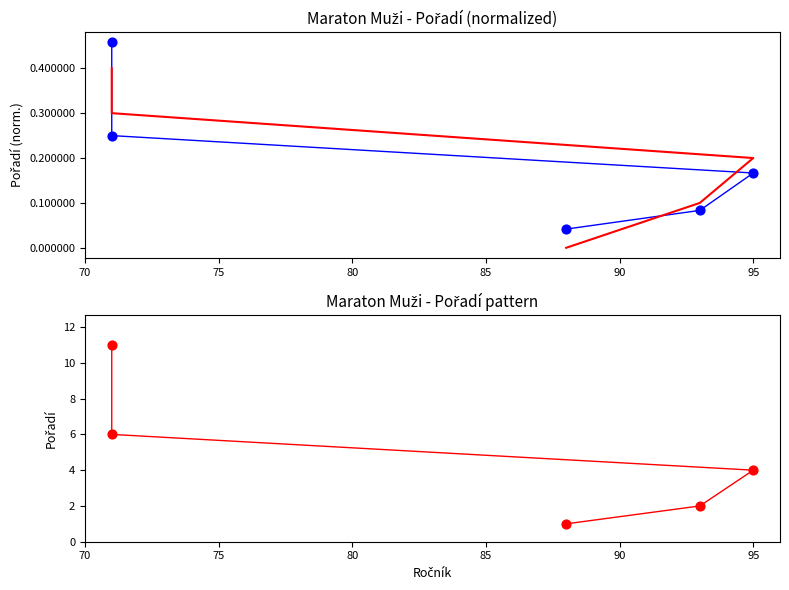

Is the value of trend at 70 greater than the value of Pořadí at 70?

No